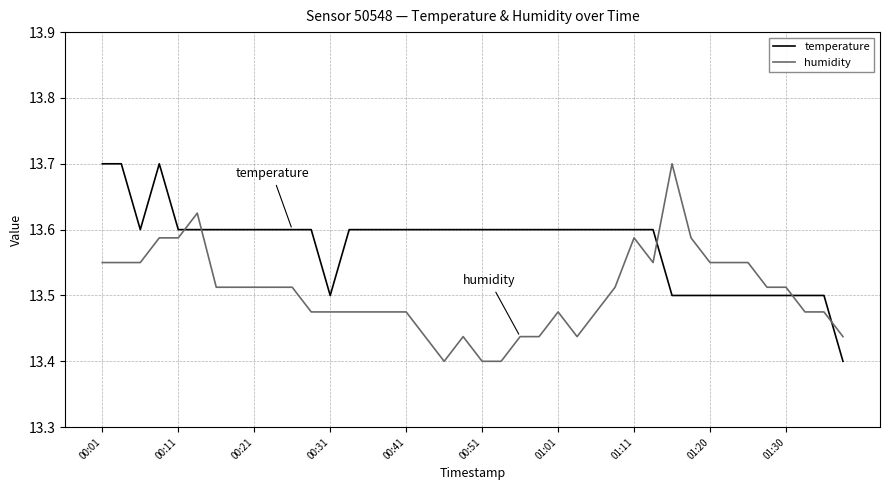

After their last crossing, which series has the higher values: humidity or temperature?

humidity